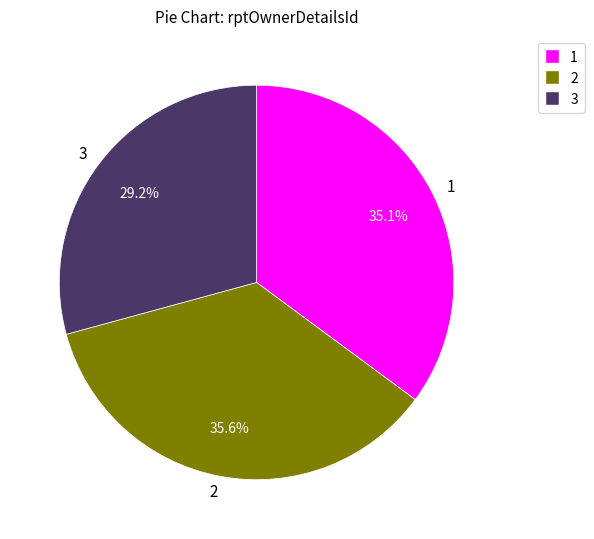

Is there a majority slice in this chart?

No